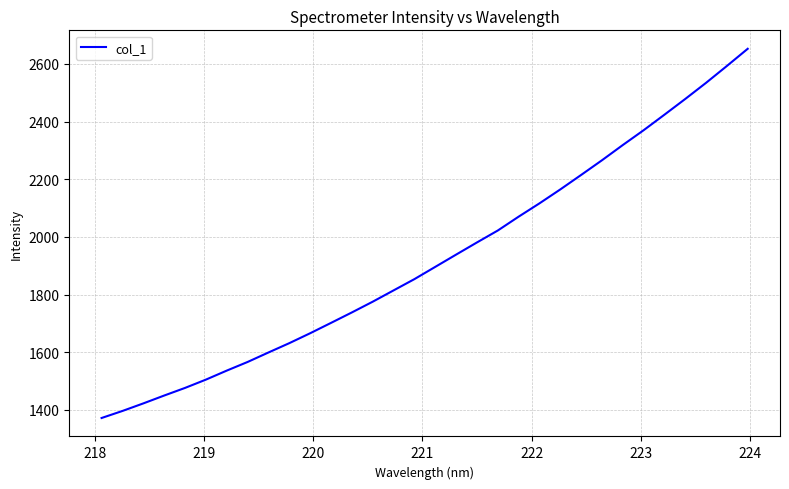

What is the smallest value displayed?

1371.8